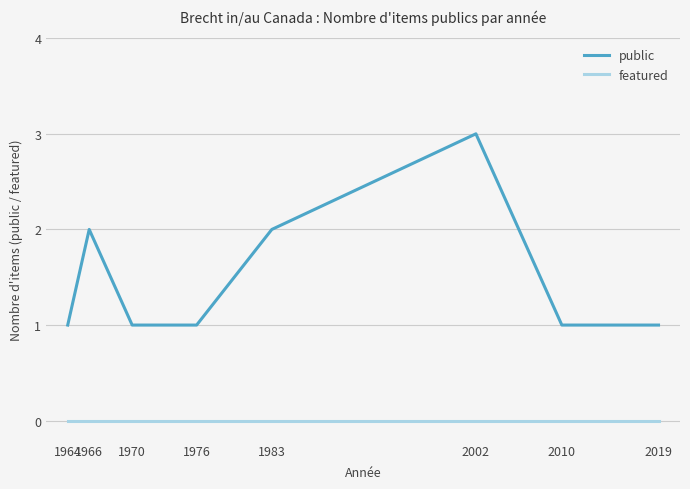

At 2010, list the series in order from smallest to largest.

featured, public